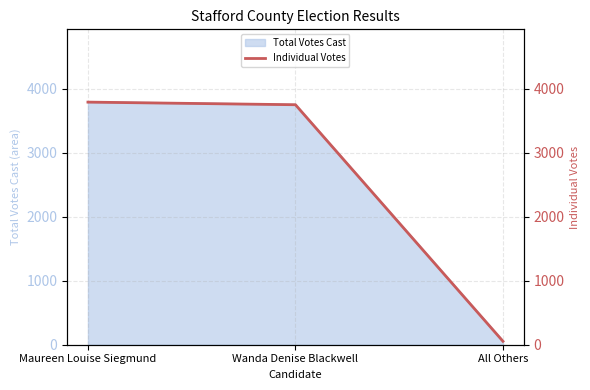

What is the value of the 3rd point from the left?

54